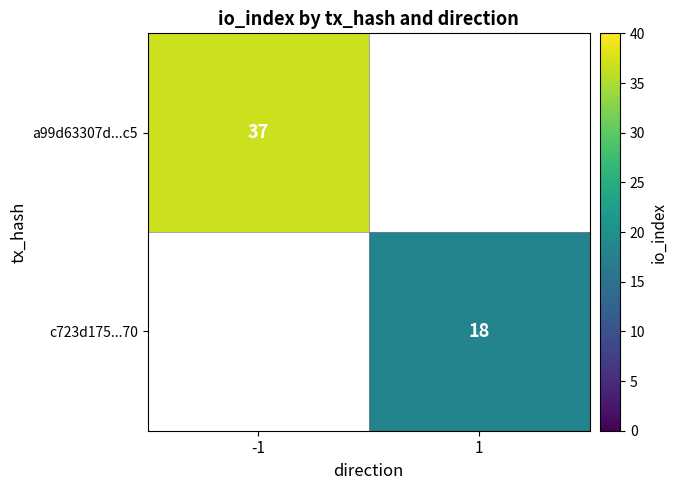

True or false: a99d63307d...c5 has a value of 20 at -1.

False